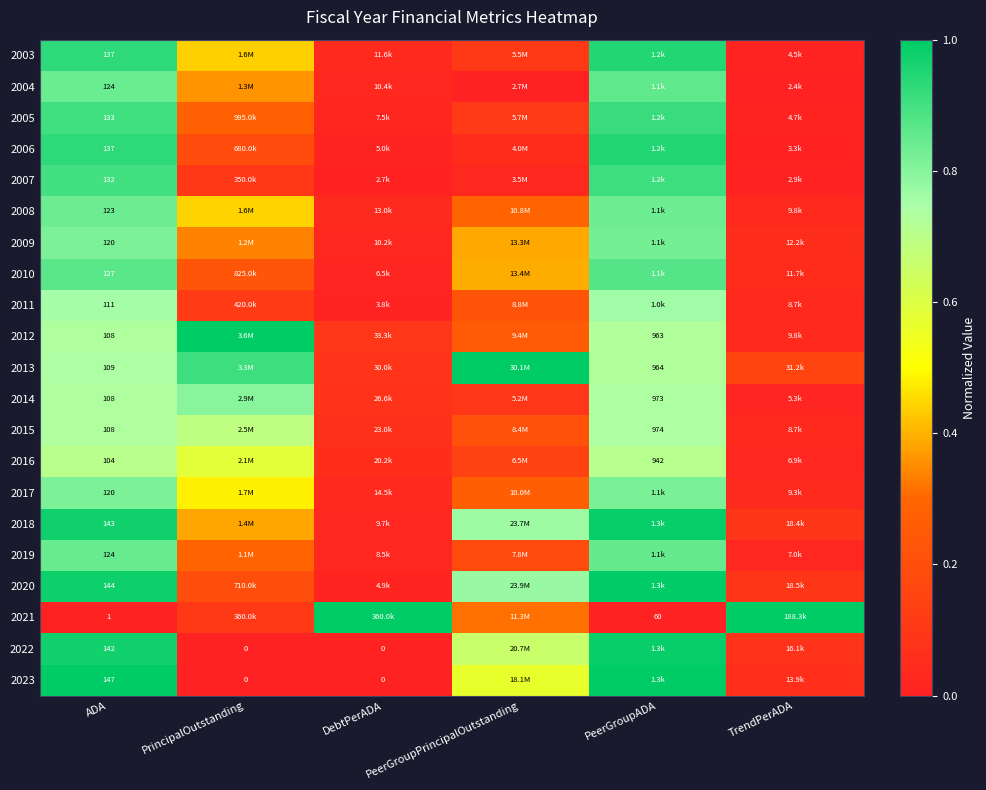

Which series changed the most between ADA and TrendPerADA?

2021